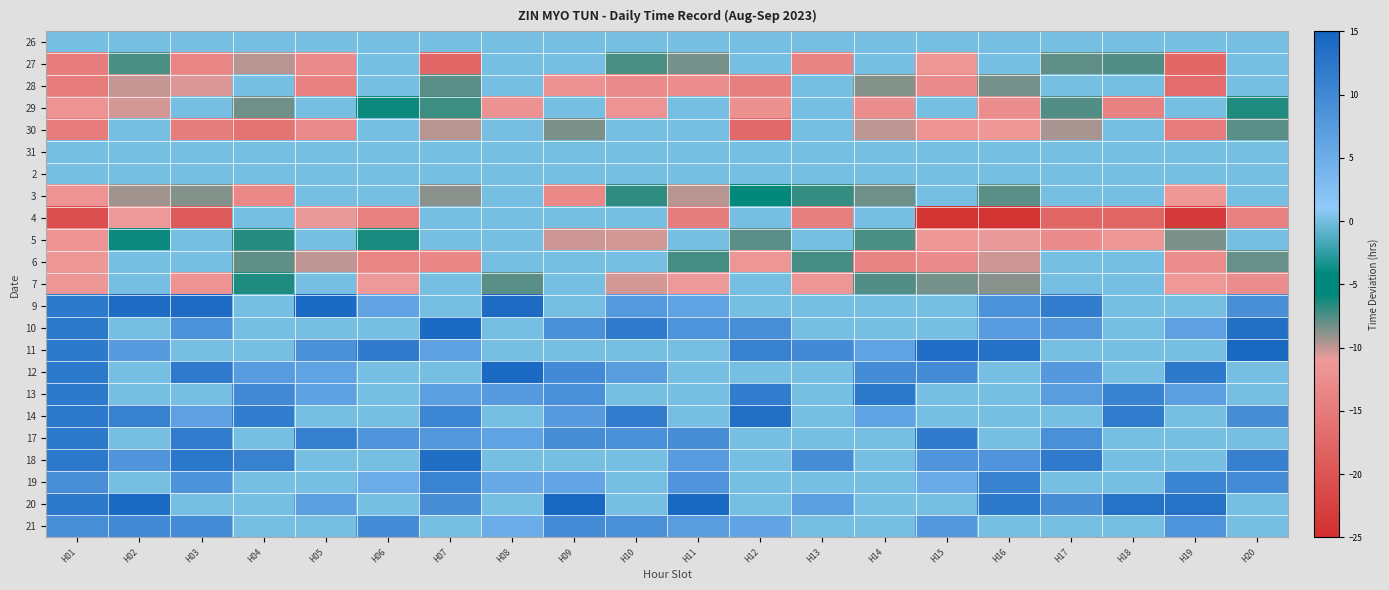

What is the difference between the highest and lowest values at H10?

24.9